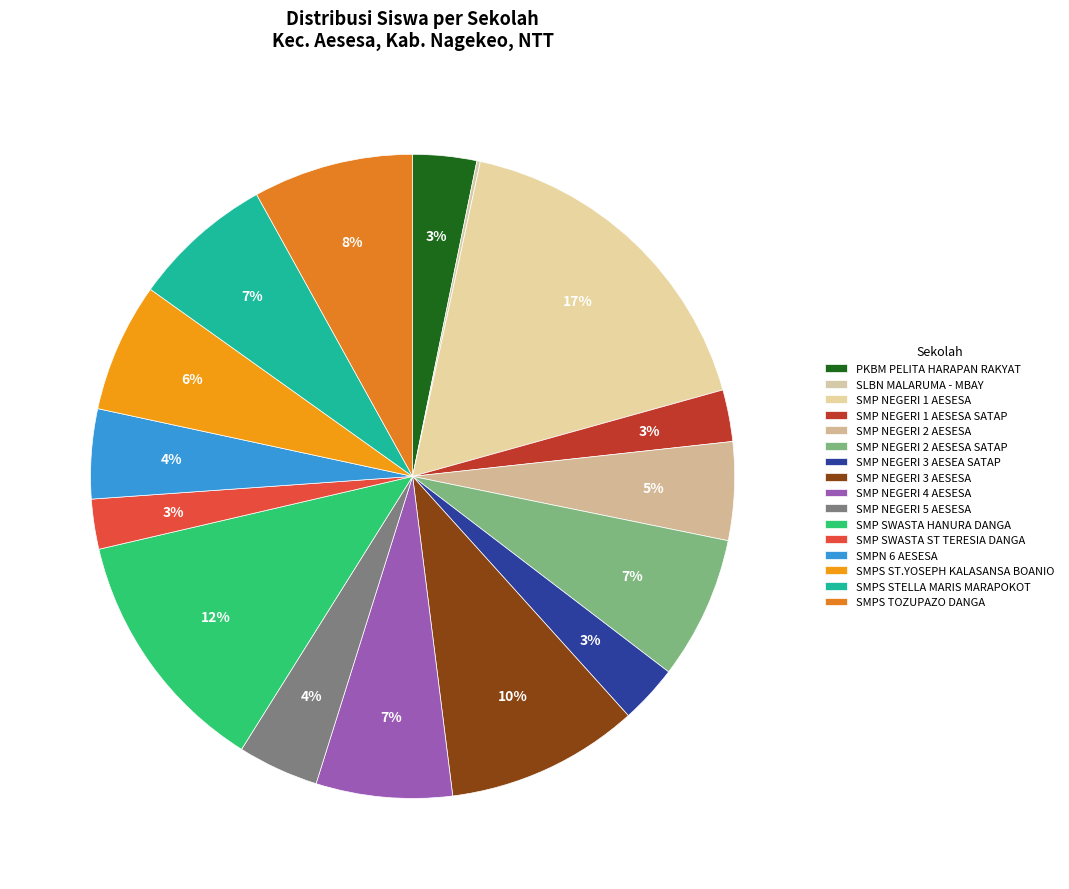

Does SMP NEGERI 2 AESESA SATAP represent more than half of the total?

No